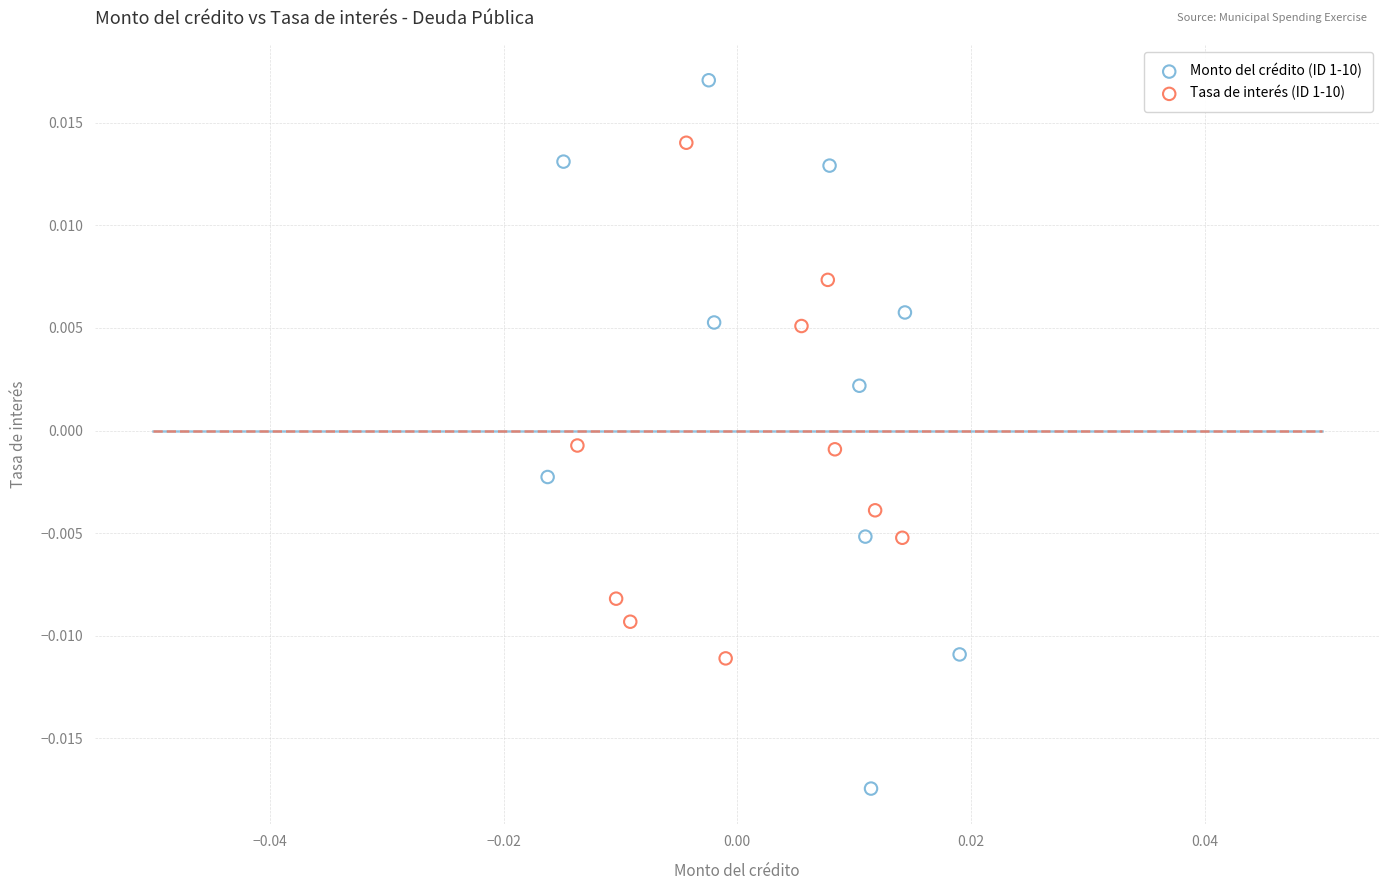

Which series contains the lowest Y value?

Monto del crédito (ID 1-10)